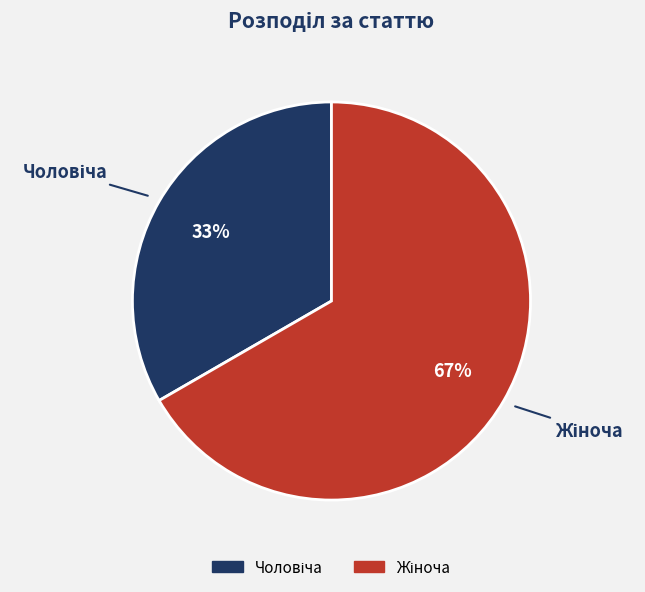

Count the number of slices in the pie.

2